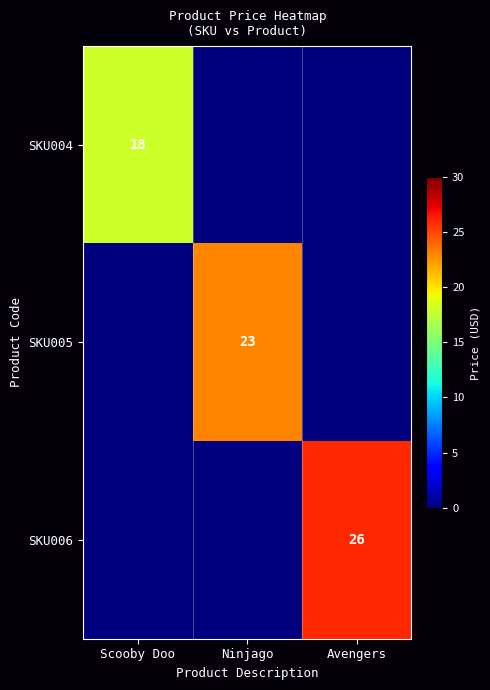

The value of SKU006 at Avengers is 15. True or false?

False